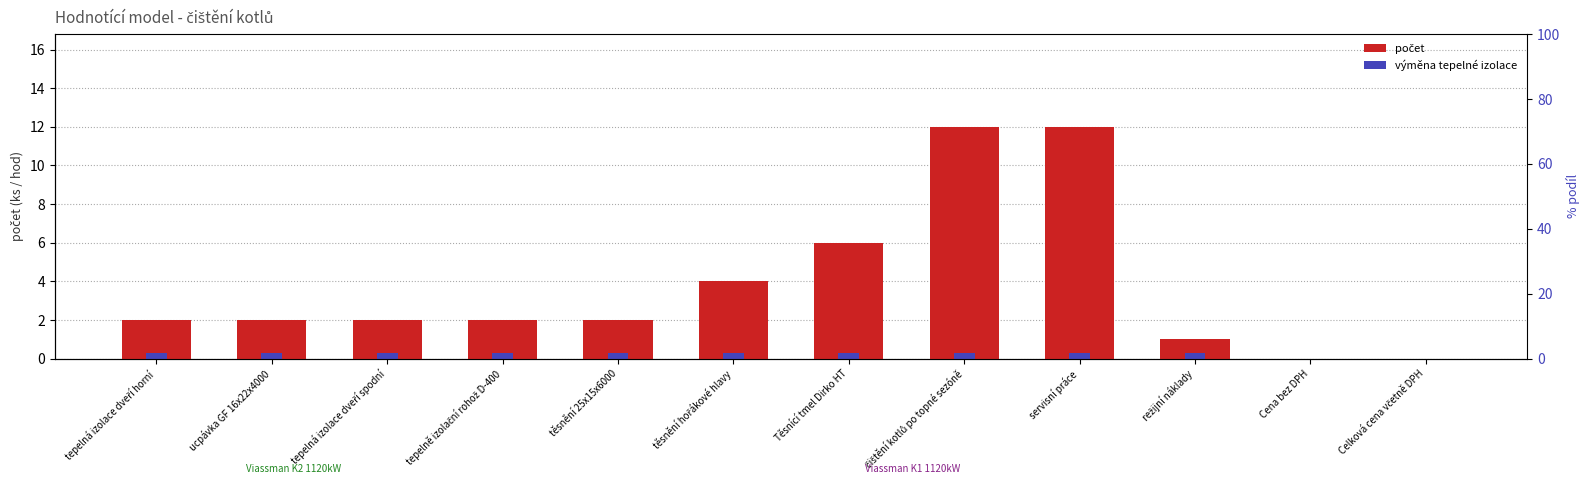

What is the label of the 10th bar from the left?

režijní náklady